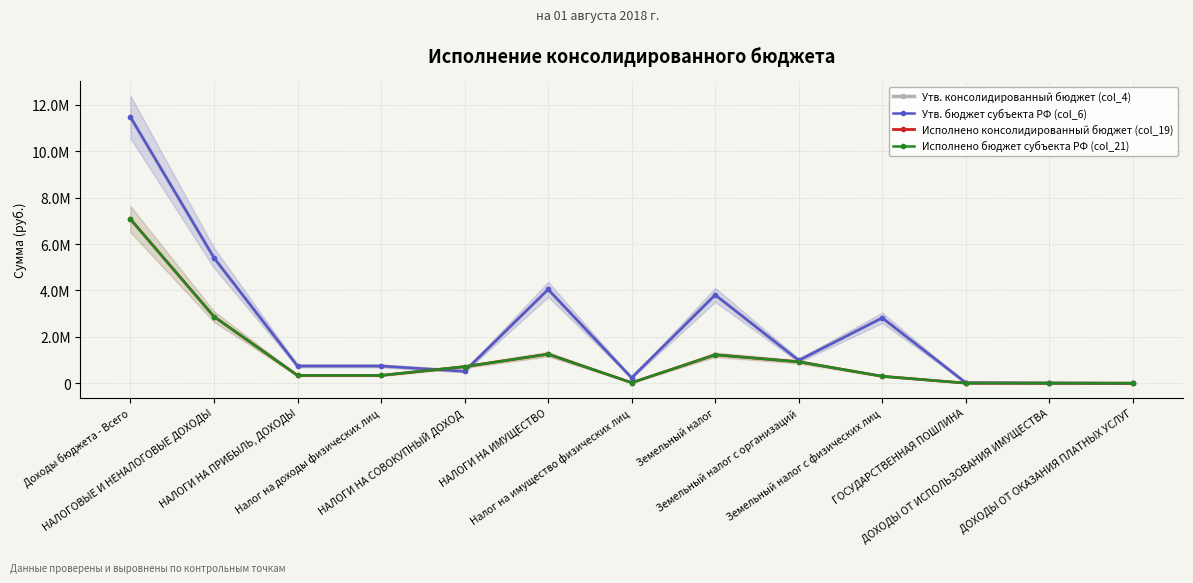

What is the total value across all series at НАЛОГИ НА СОВОКУПНЫЙ ДОХОД?

2464711.2